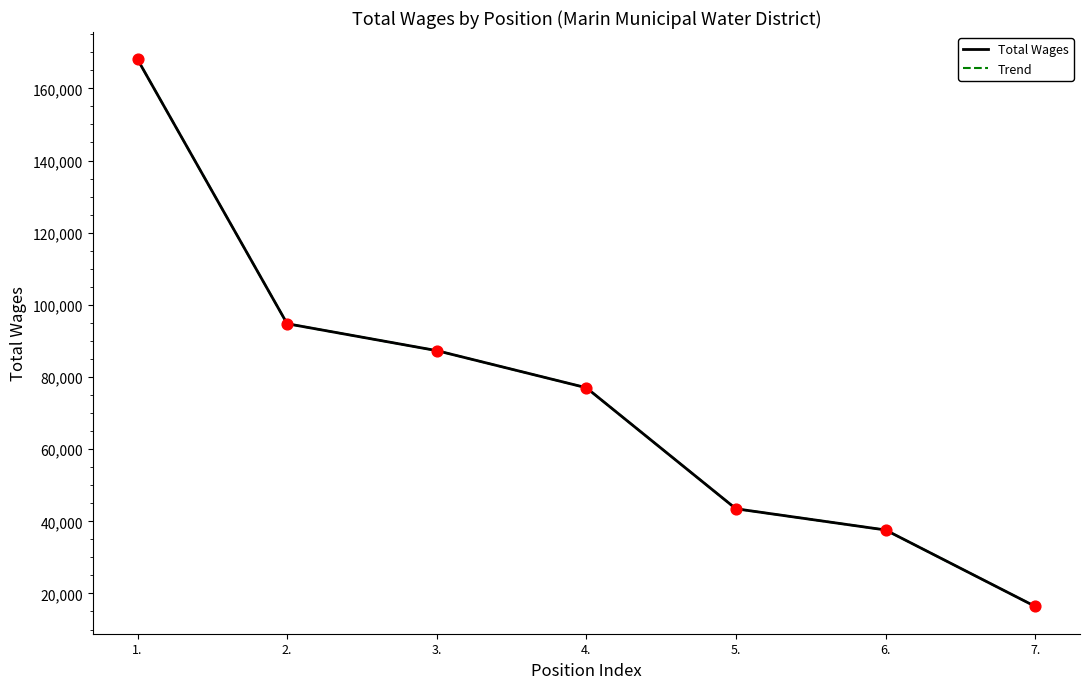

Is this an area chart (filled region under the line)?

No